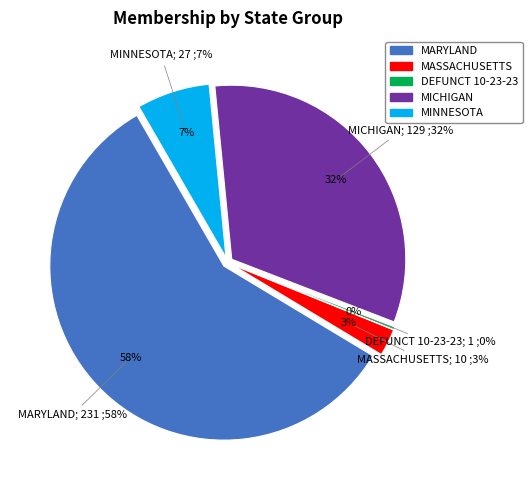

What percentage is the MICHIGAN slice, to the nearest percent?

32%